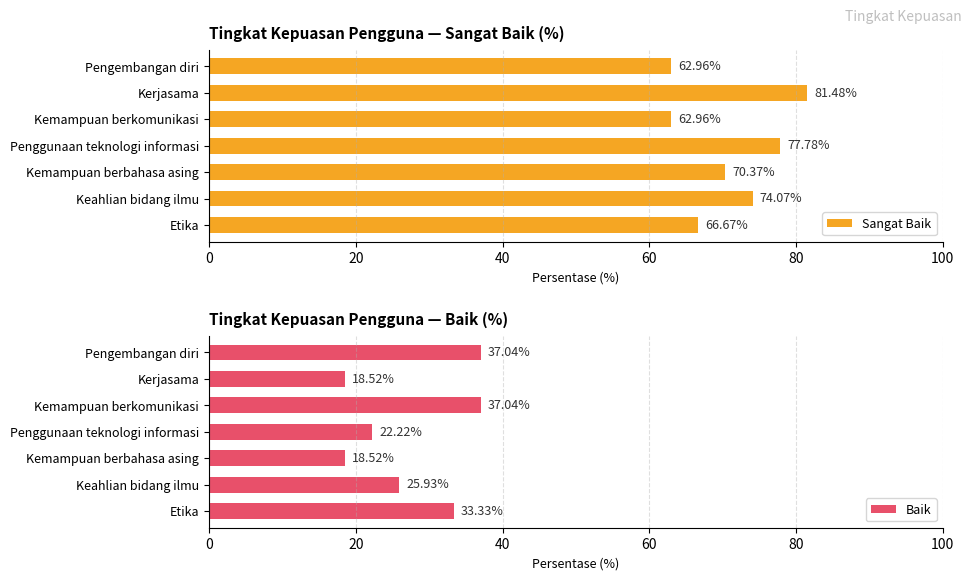

What are all the series names shown in the legend?

Sangat Baik, Baik